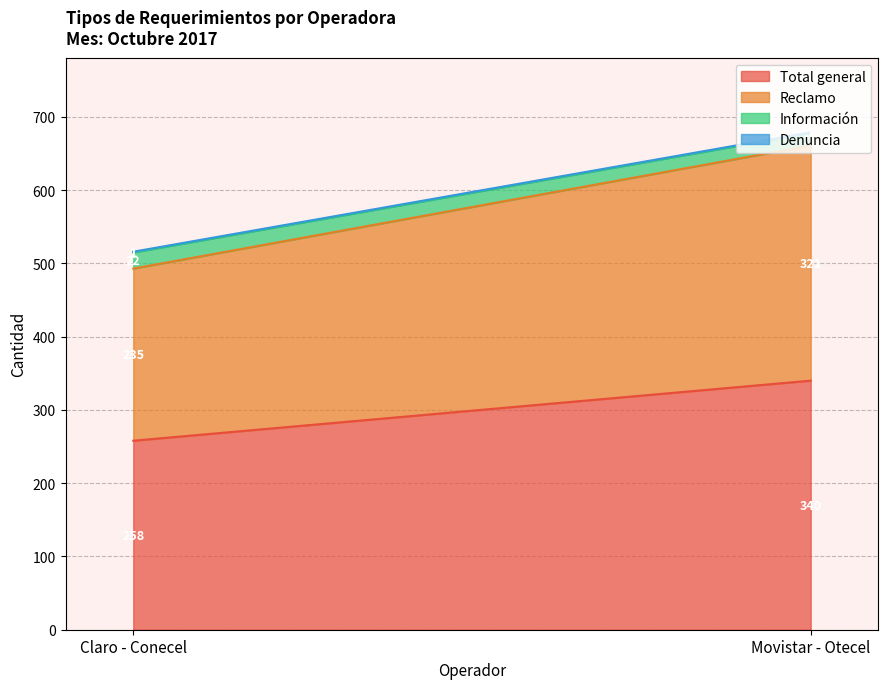

Which category has the highest value in the Total general series?

Movistar - Otecel